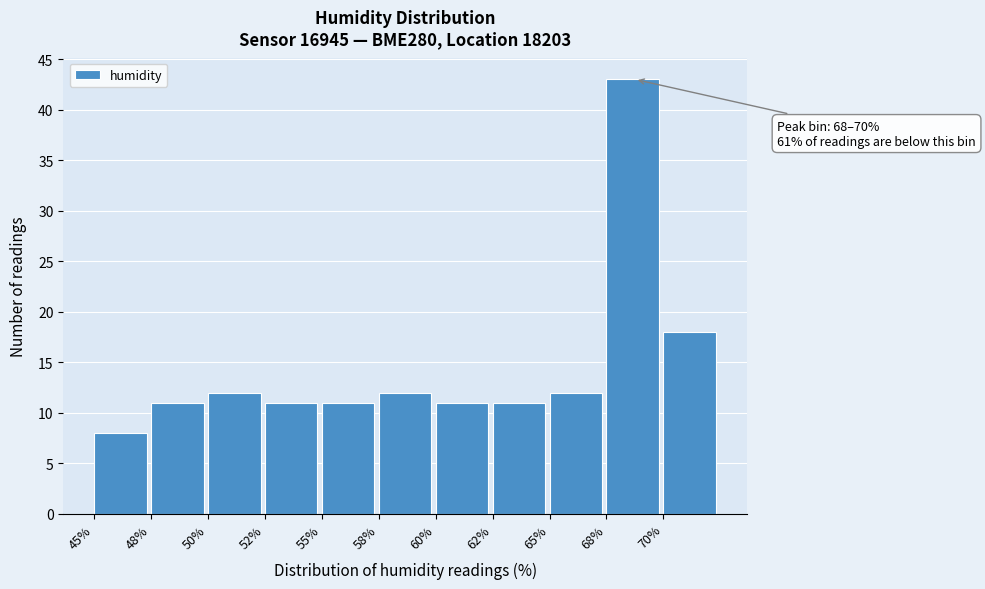

Reading right to left, transcribe all the data shown in this chart.

70%=18	68%=43	65%=12	62%=11	60%=11	58%=12	55%=11	52%=11	50%=12	48%=11	45%=8